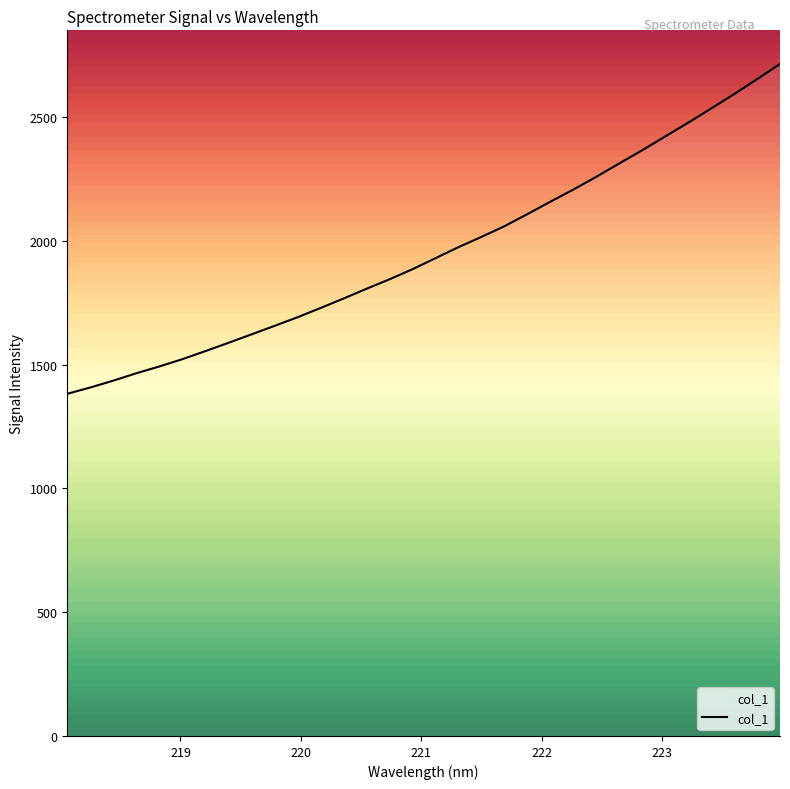

What is the lowest value of the col_1 series?

1382.4